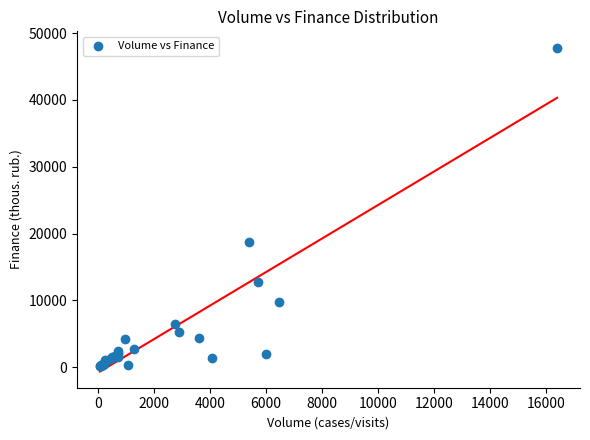

What Y value in the scatter plot is closest to 23982?

18761.3